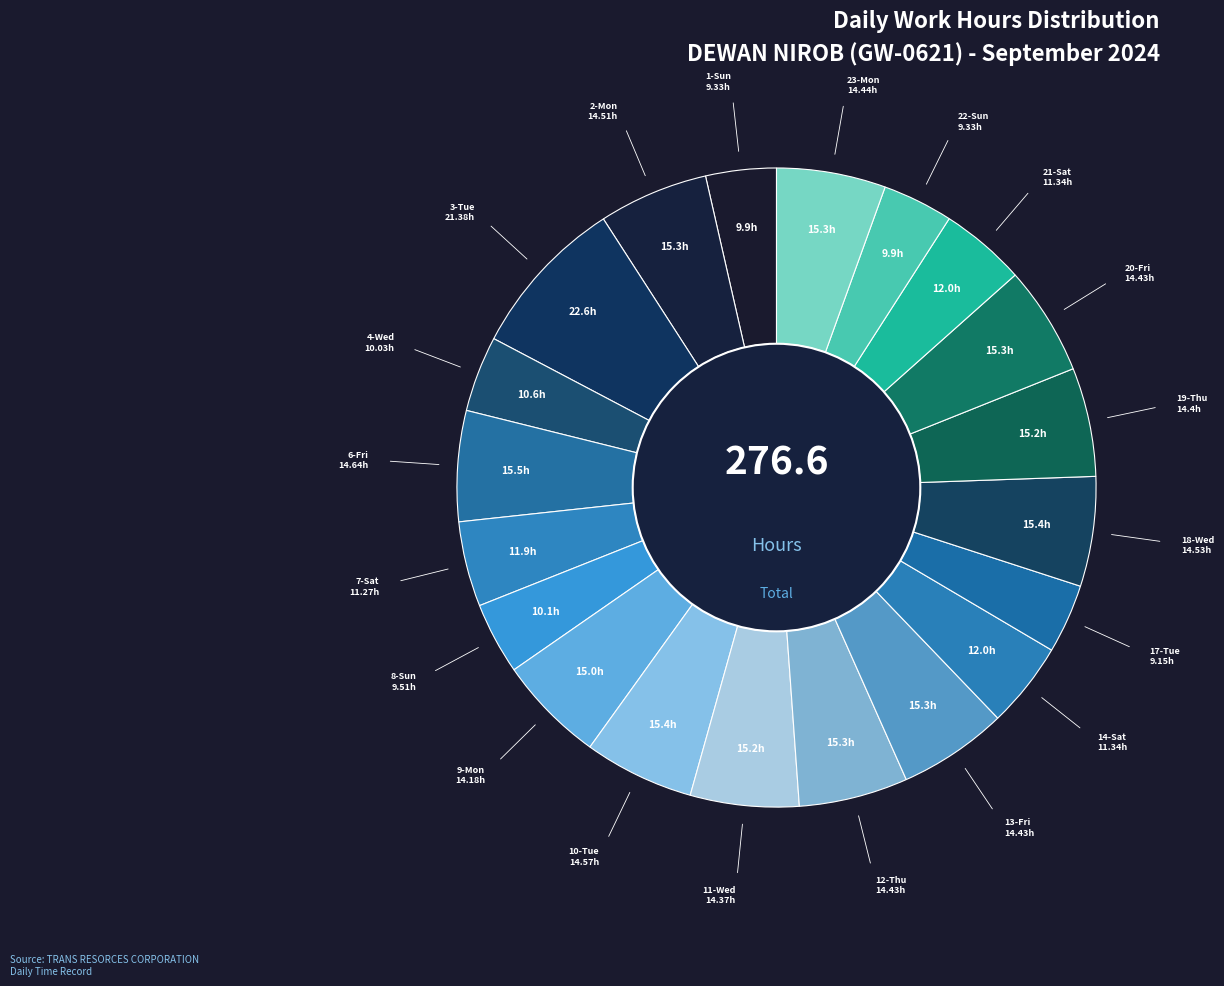

Which slice is the largest?

3-Tue